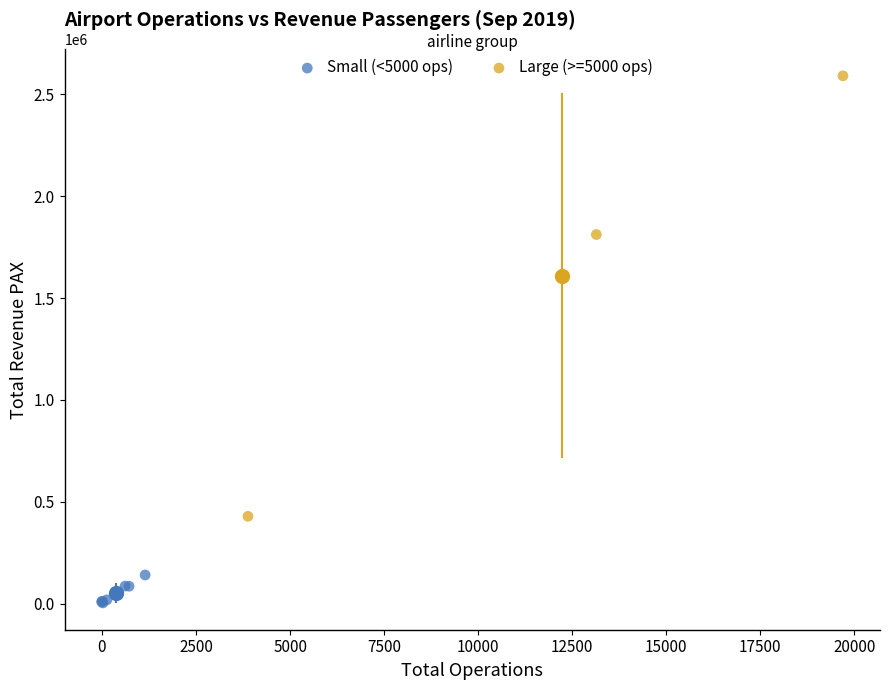

Which series has the widest spread of Y values?

Large (>=5000 ops)